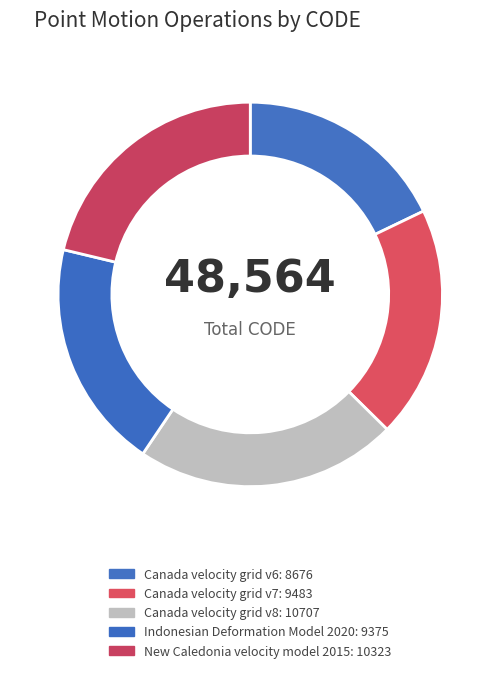

Is it true that Indonesian Deformation Model 2020 is 19% of the pie?

True